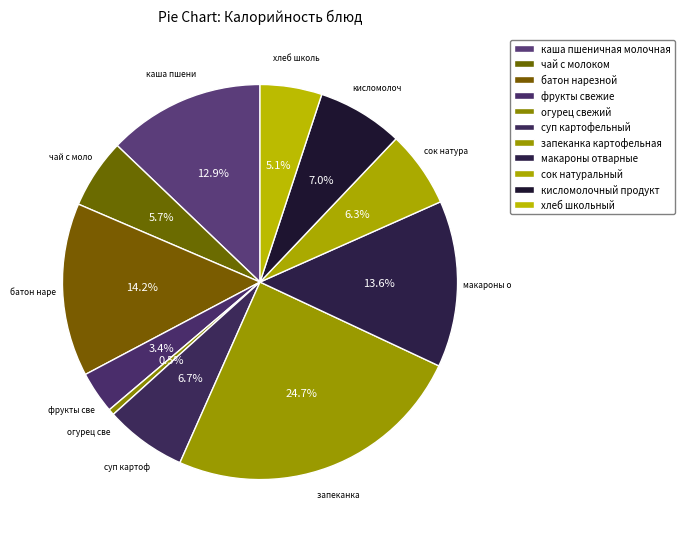

To the nearest percent, what is the average slice percentage?

9%